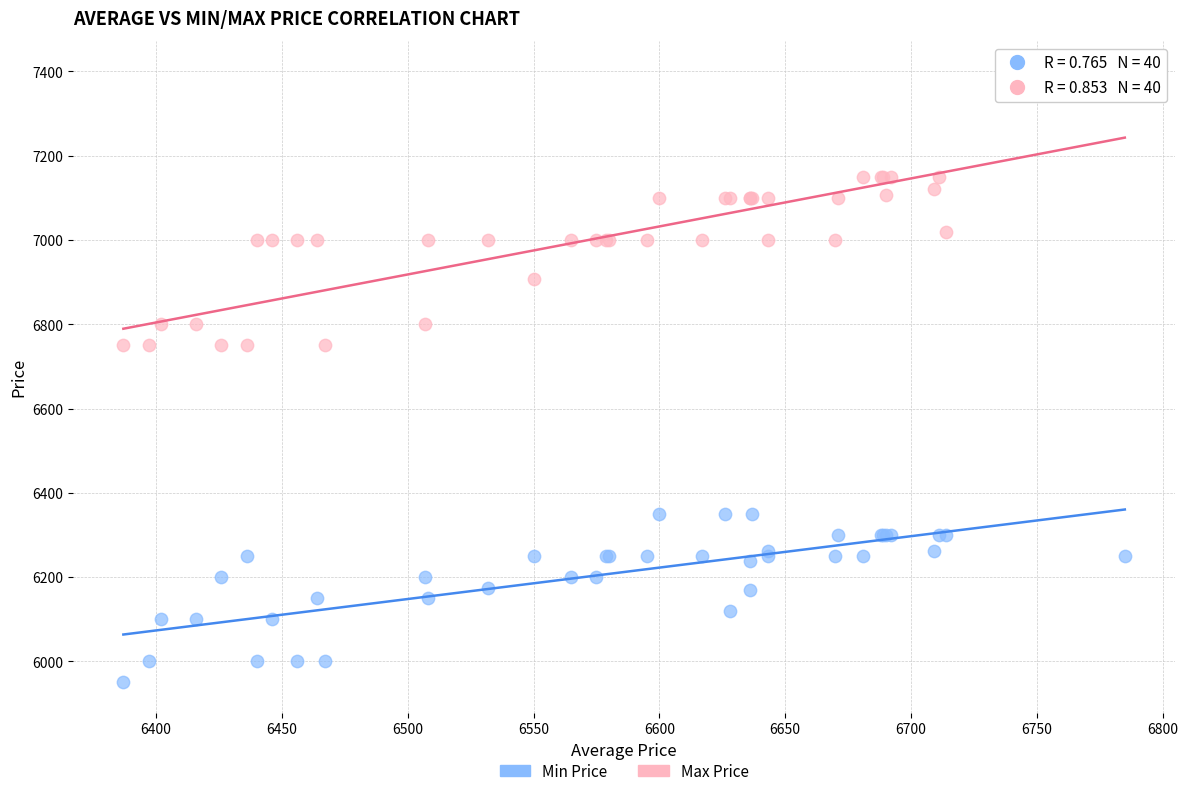

Which series reaches the maximum Y coordinate?

Max Price